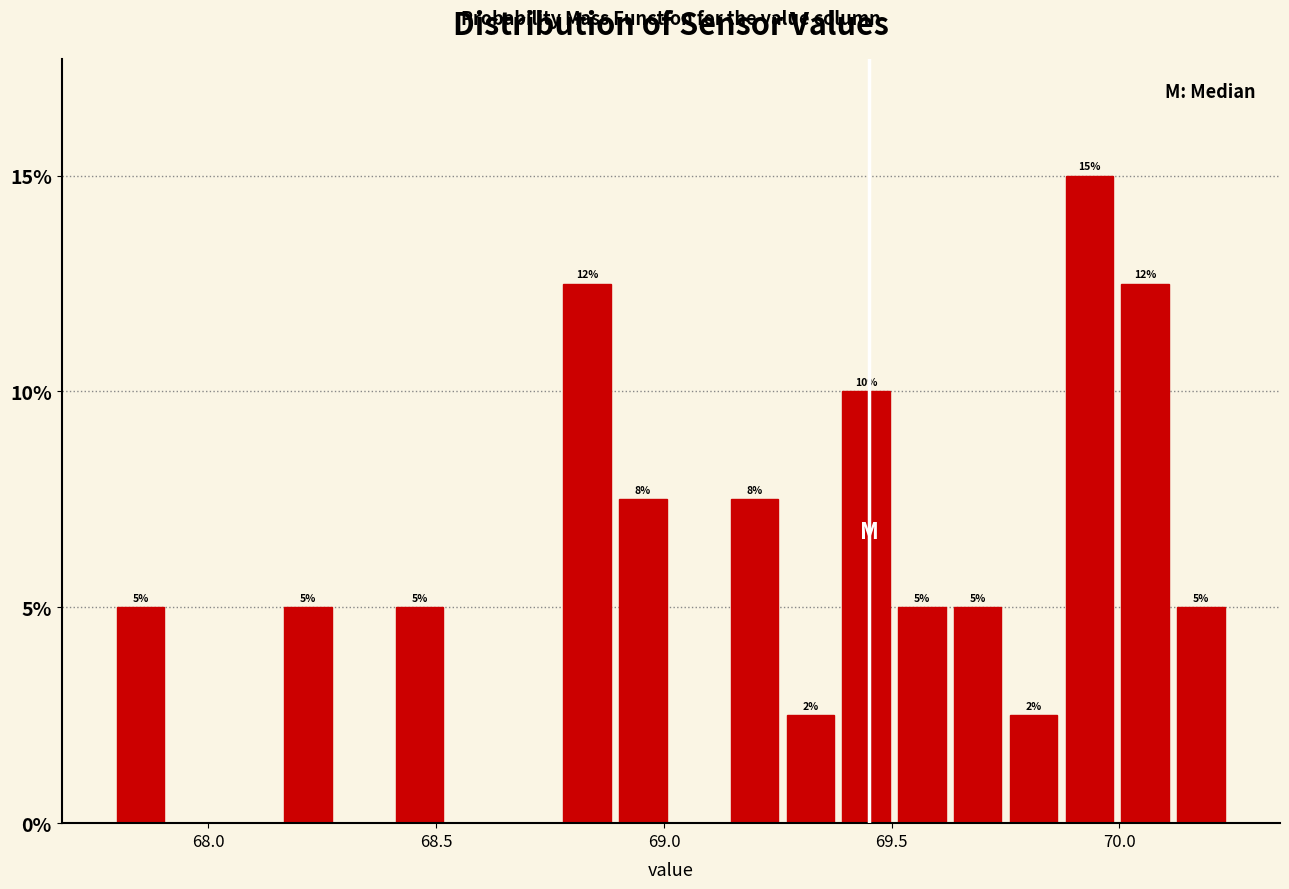

Around what value on the x-axis is the tallest bar? Give the approximate position of its centre, as read against the axis.

69.95